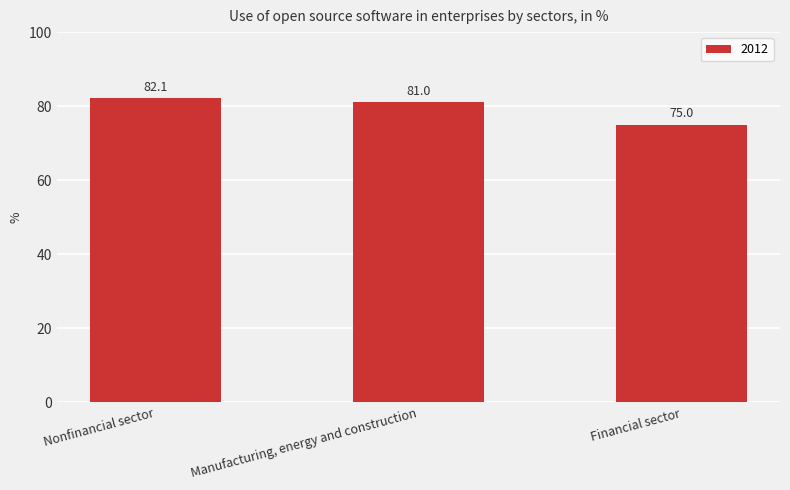

What is the minimum value shown in the chart?

75.0